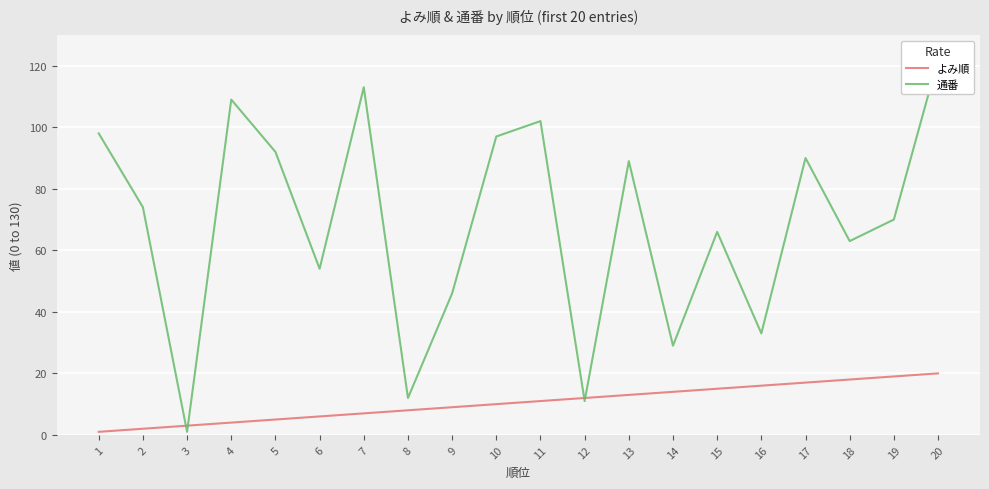

True or false: 通番 has a value of 20 at 14.

False